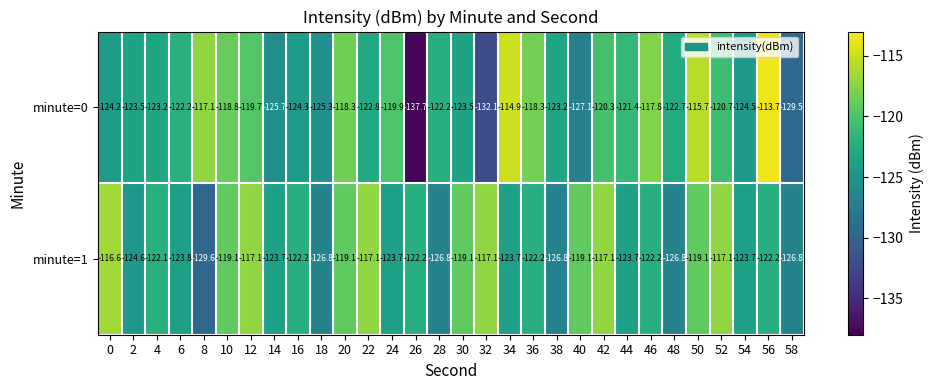

Rank the series at 8 from lowest to highest value.

minute=1, minute=0